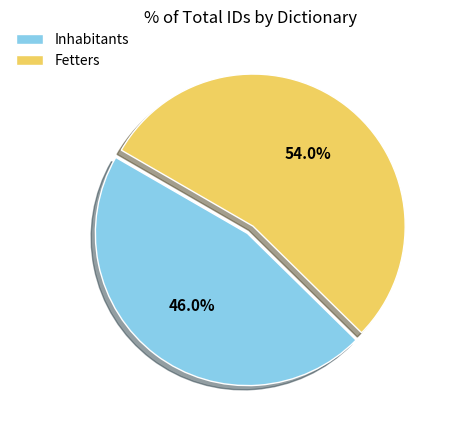

What portion of the pie excludes Inhabitants?

54.0%